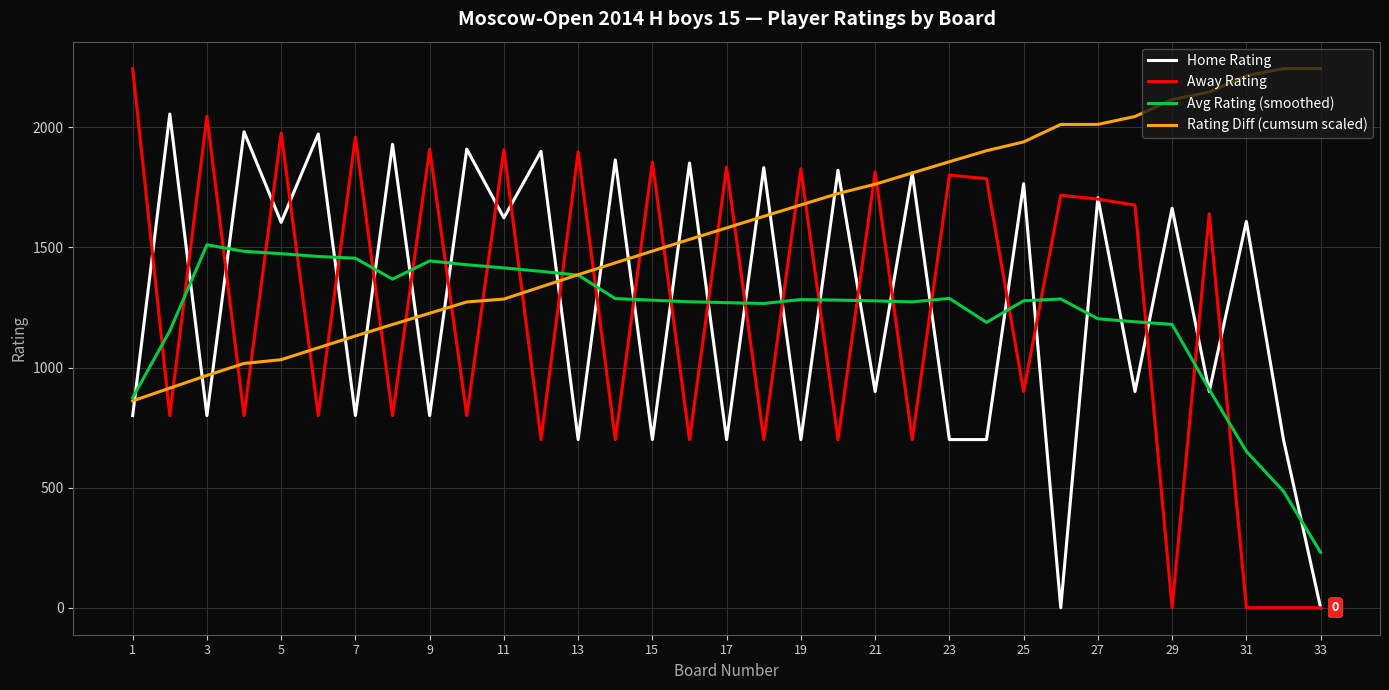

Which series has the largest total across all categories?

Rating Diff (cumsum scaled)